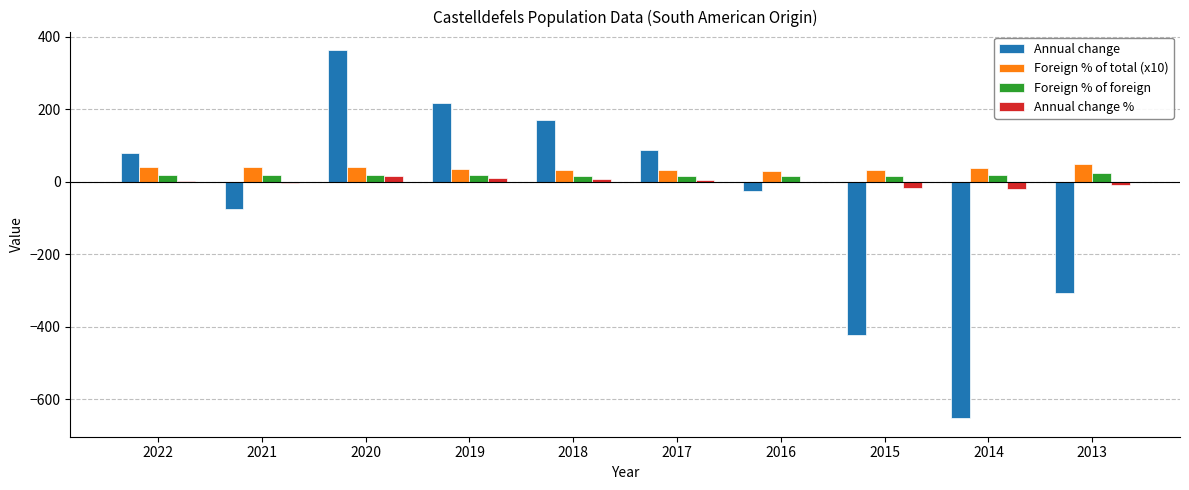

What is the sum of all Foreign % of foreign values?

186.3